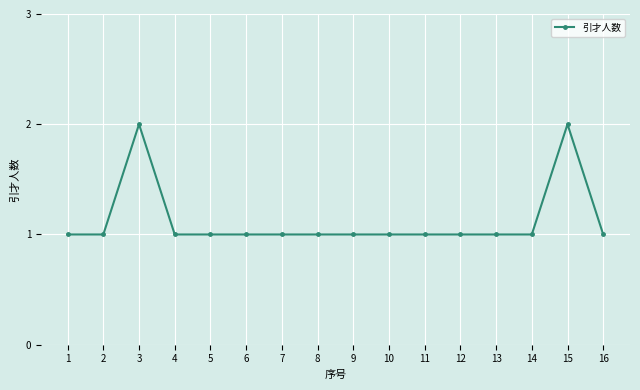

Read the value at 4.

1